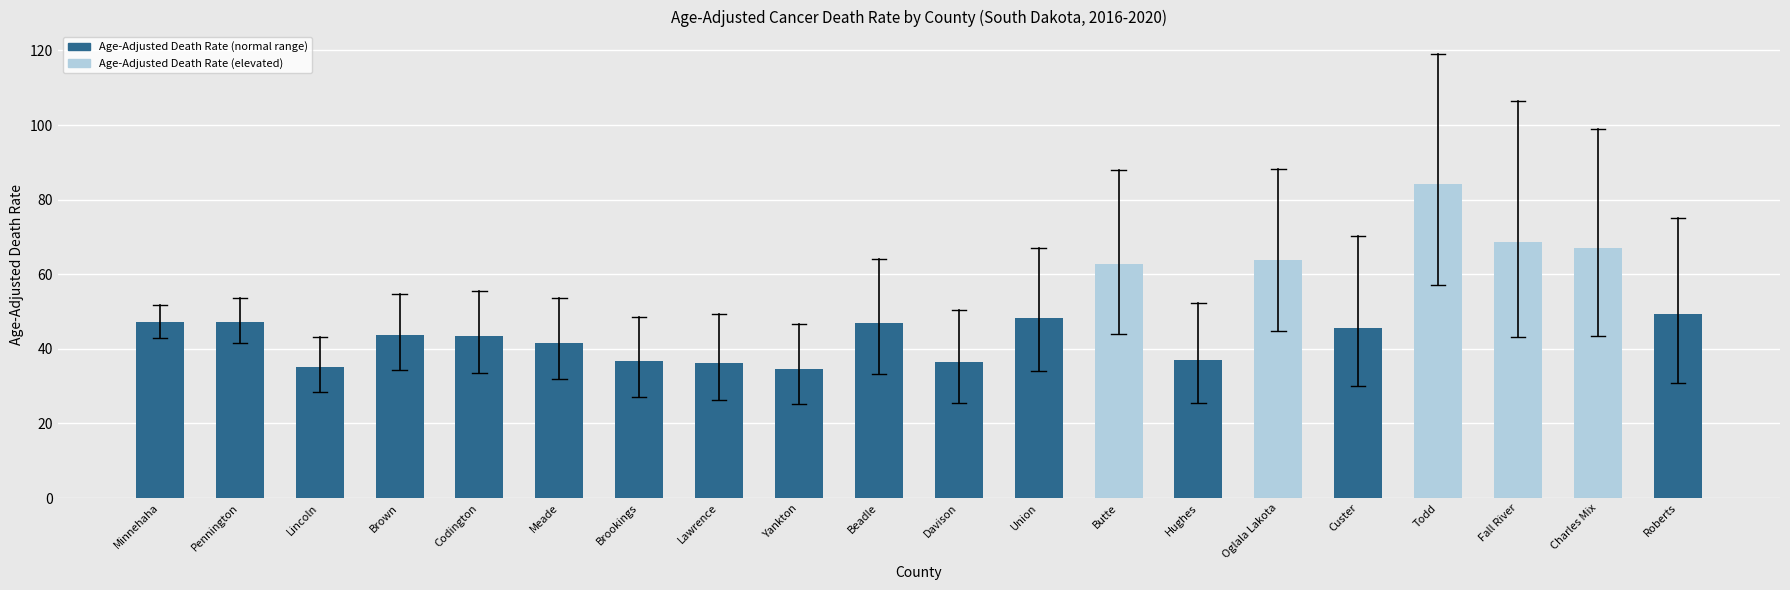

What is the sum of the values at Lincoln and Todd?

119.2